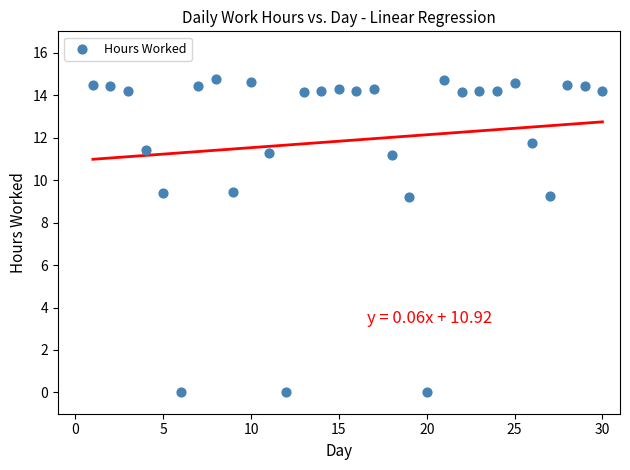

What is the range of X values (max minus min)?

29.0